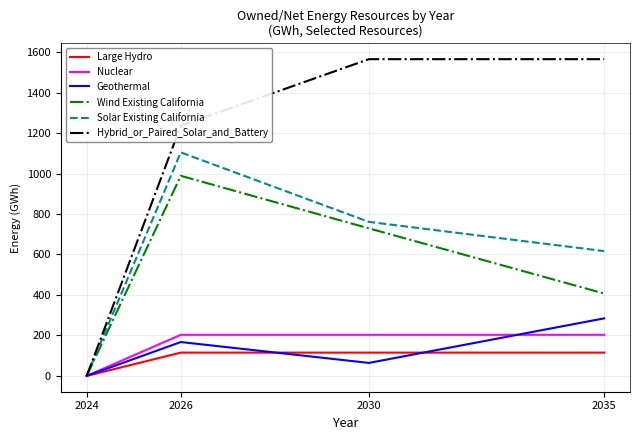

What is the total value across all series at 2026?

3814.3